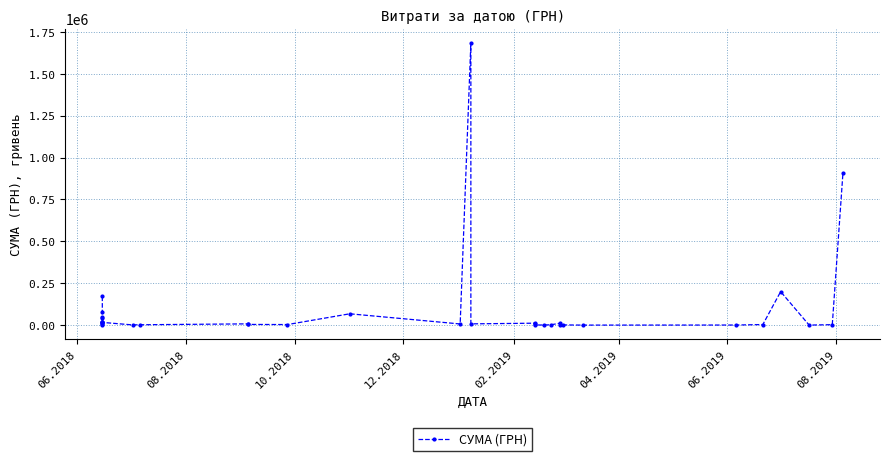

How many data points are above 7490?

16